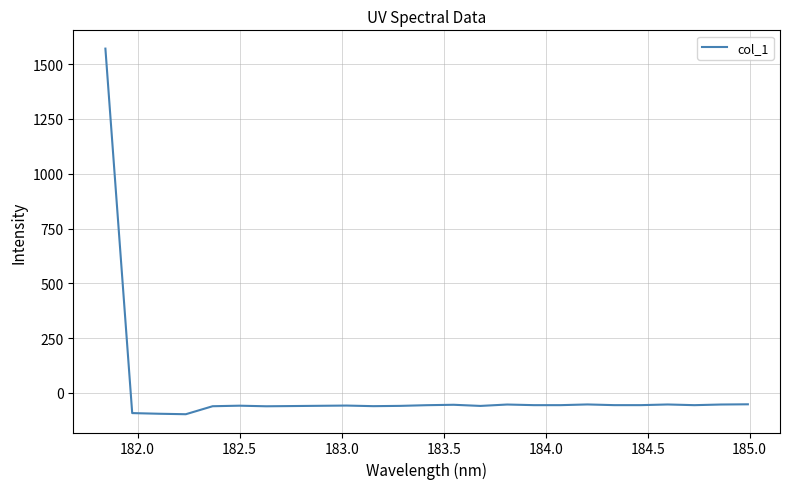

What is the greatest value displayed?

1571.0